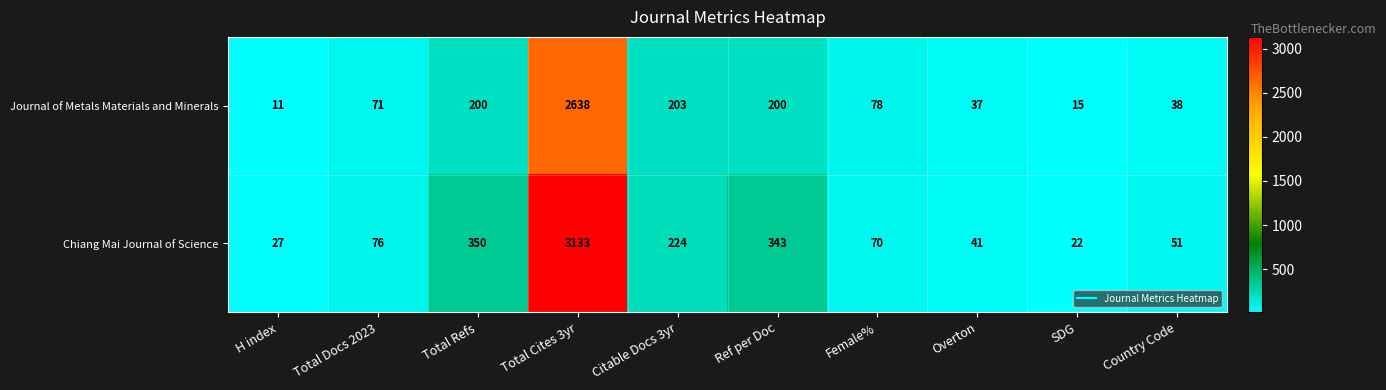

At which category is the sum across all series the highest?

Total Cites 3yr